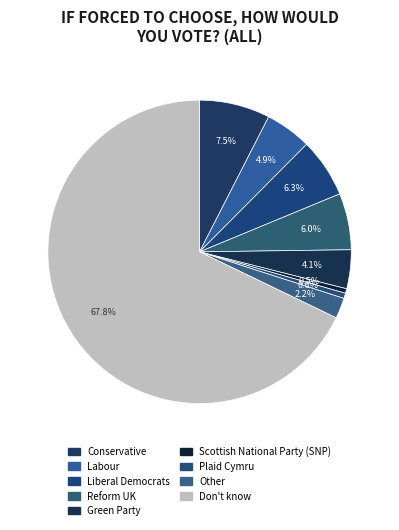

True or false: Green Party accounts for 11% of the total.

False